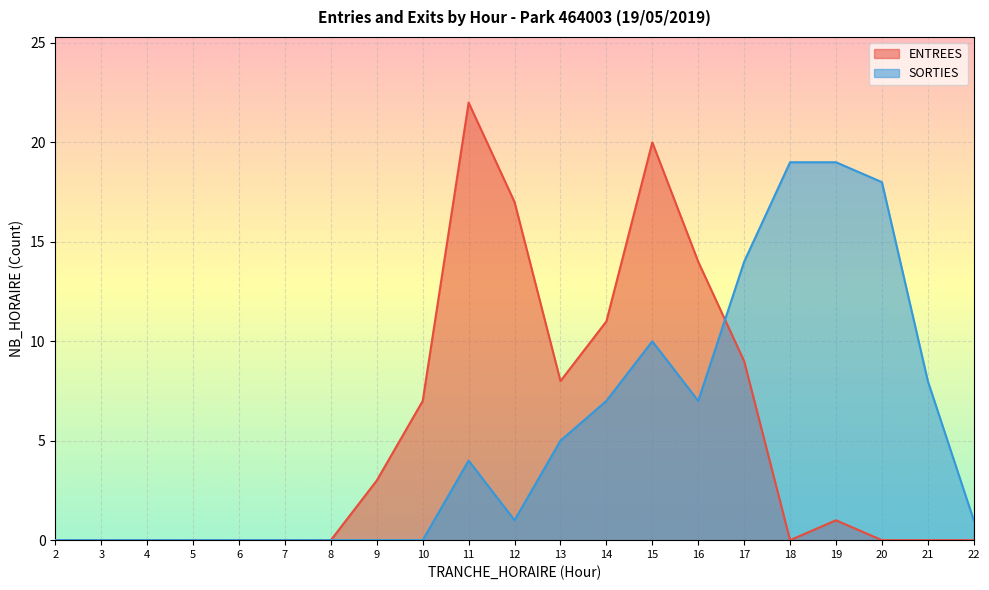

True or false: SORTIES and ENTREES intersect in this chart.

True